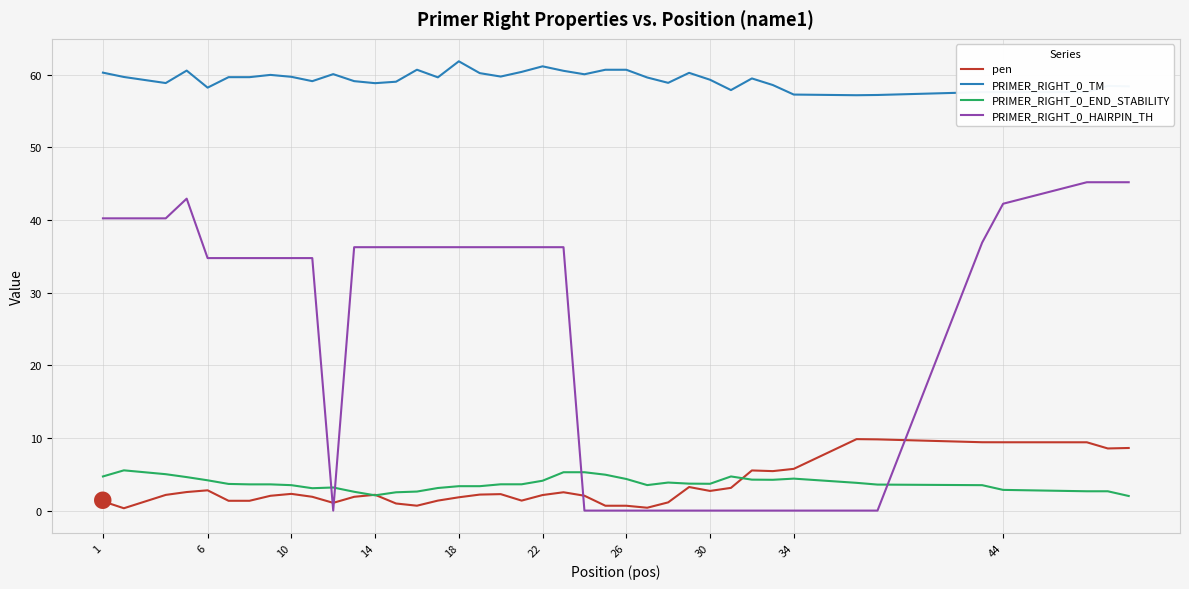

Rank the series by their maximum value, from highest to lowest.

PRIMER_RIGHT_0_TM, PRIMER_RIGHT_0_HAIRPIN_TH, pen, PRIMER_RIGHT_0_END_STABILITY